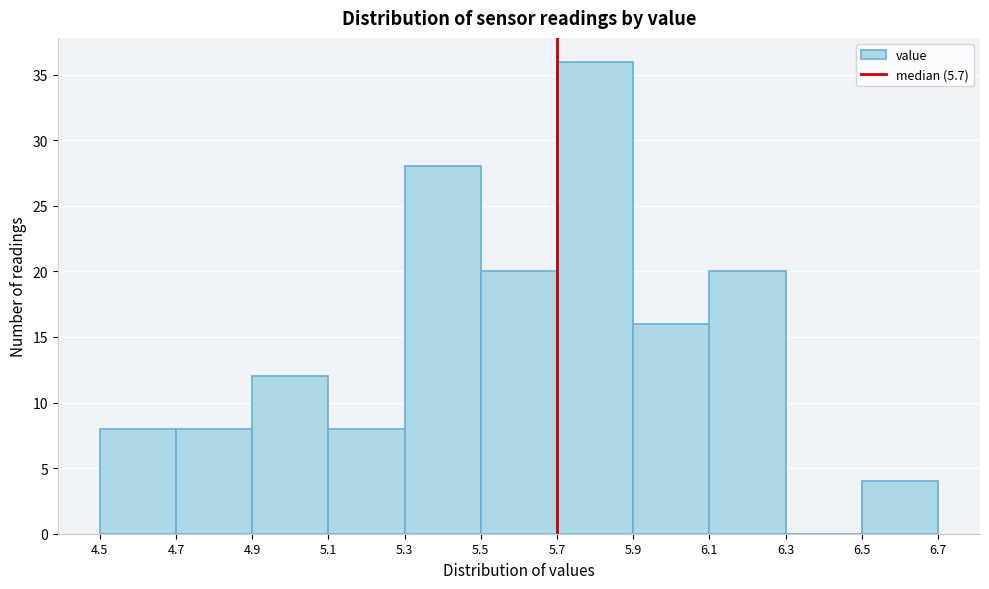

Reading left to right, list every bar in this chart as the range it spans on the x-axis followed by its height. The values are not printed on the chart, so give them approximately, as read against the axis.

4.5 to 4.7: 8
4.7 to 4.9: 8
4.9 to 5.1: 12
5.1 to 5.3: 8
5.3 to 5.5: 28
5.5 to 5.7: 20
5.7 to 5.9: 36
5.9 to 6.1: 16
6.1 to 6.3: 20
6.3 to 6.5: 0
6.5 to 6.7: 4